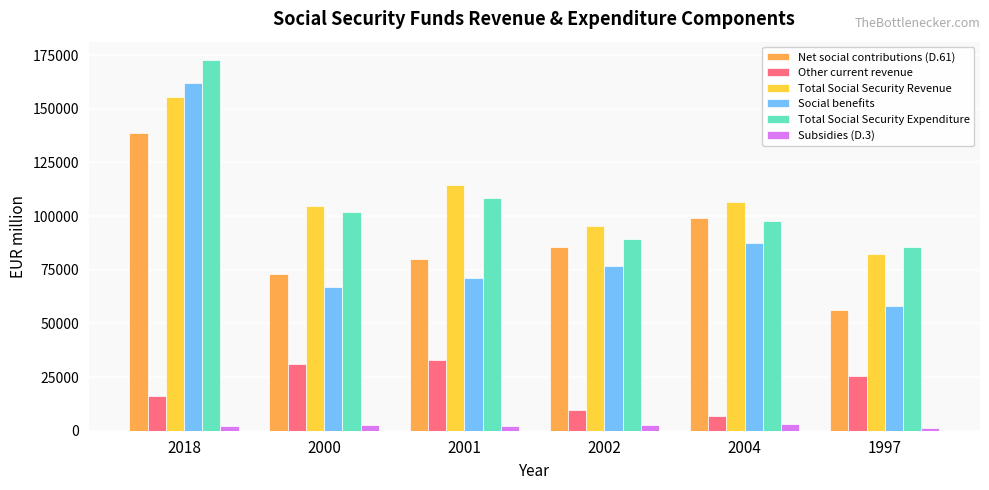

Rank the categories by Social benefits value from lowest to highest.

1997, 2000, 2001, 2002, 2004, 2018